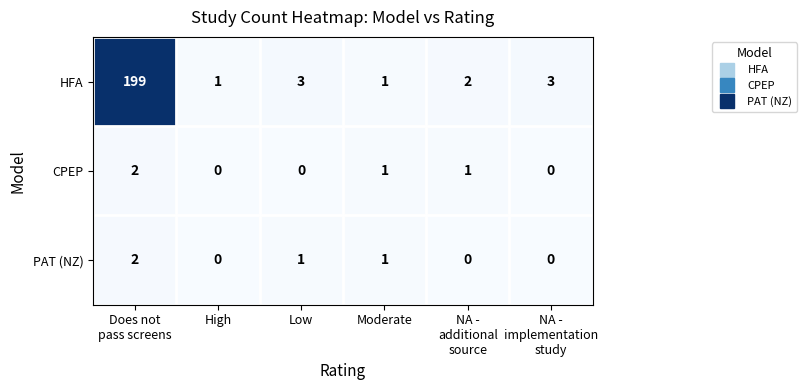

At which category is the sum across all series the highest?

Does not
pass screens